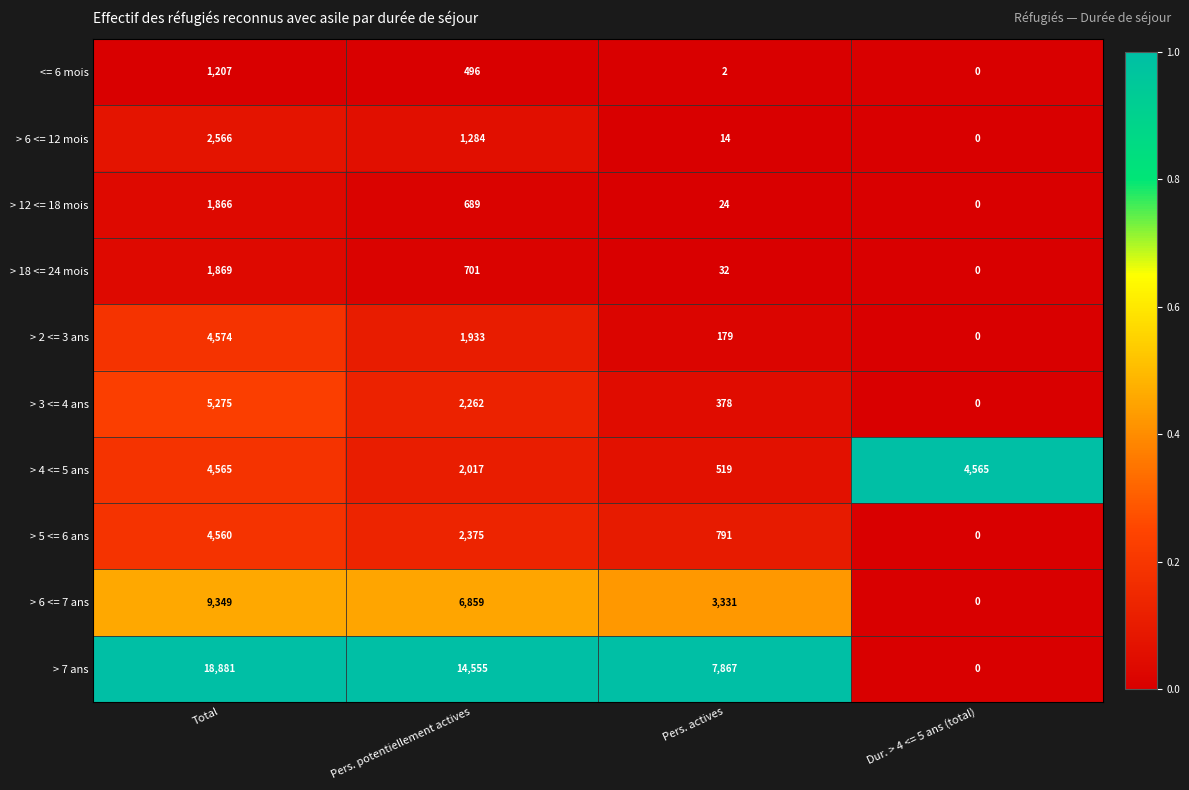

Is it true that > 5 <= 6 ans equals 1621 at Total?

False